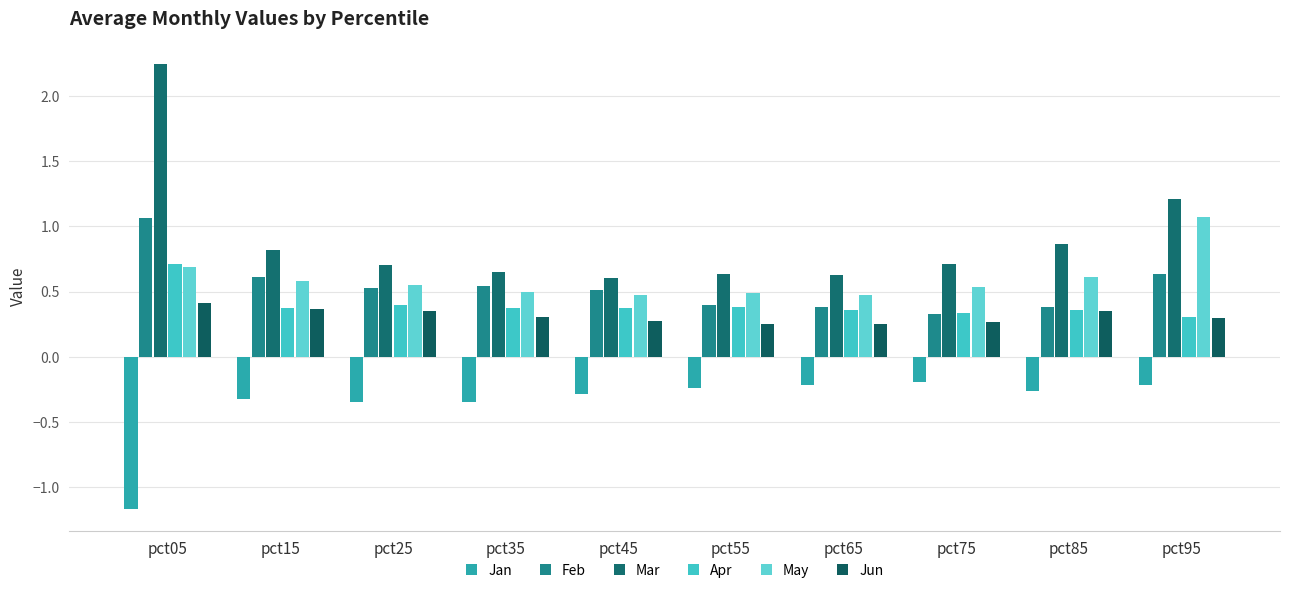

Count the May values in the range 0 to 1.

9